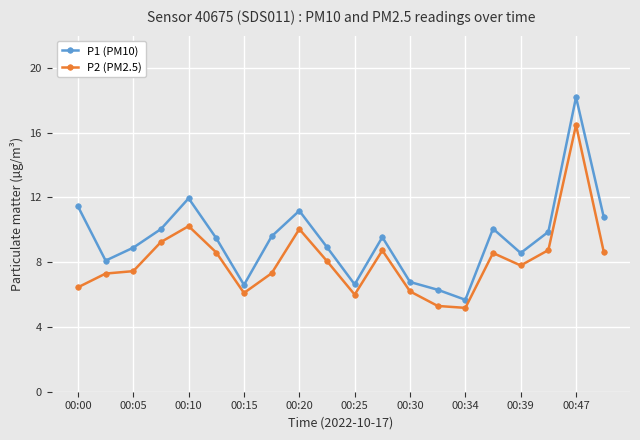

True or false: P2 (PM2.5) has more than 2 points higher than both neighbors.

True